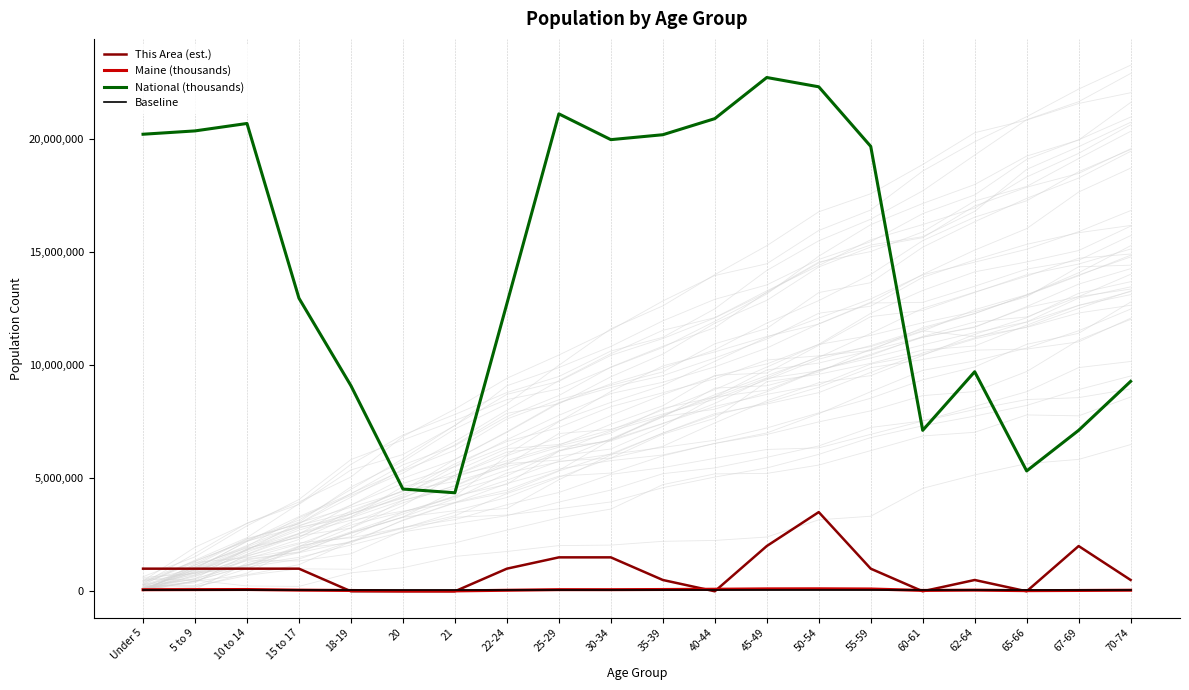

Reading left to right, extract all data points from this chart.

This Area (est.): 1000000	1000000	1000000	1000000	0	0	0	1000000	1500000	1500000	500000	0	2000000	3500000	1000000	0	500000	0	2000000	500000
Maine (thousands): 69520	74116	79013	51884	36426	17408	16566	45672	72681	71943	79905	91471	107619	110956	102441	37823	51837	28116	36898	47637
National (thousands): 20201362	20348657	20677194	12954254	9086089	4519129	4354294	12712576	21101849	19962099	20179642	20890964	22708591	22298125	19664805	7113727	9704197	5319902	7115361	9278166
Baseline: 50000	50000	50000	50000	50000	50000	50000	50000	50000	50000	50000	50000	50000	50000	50000	50000	50000	50000	50000	50000